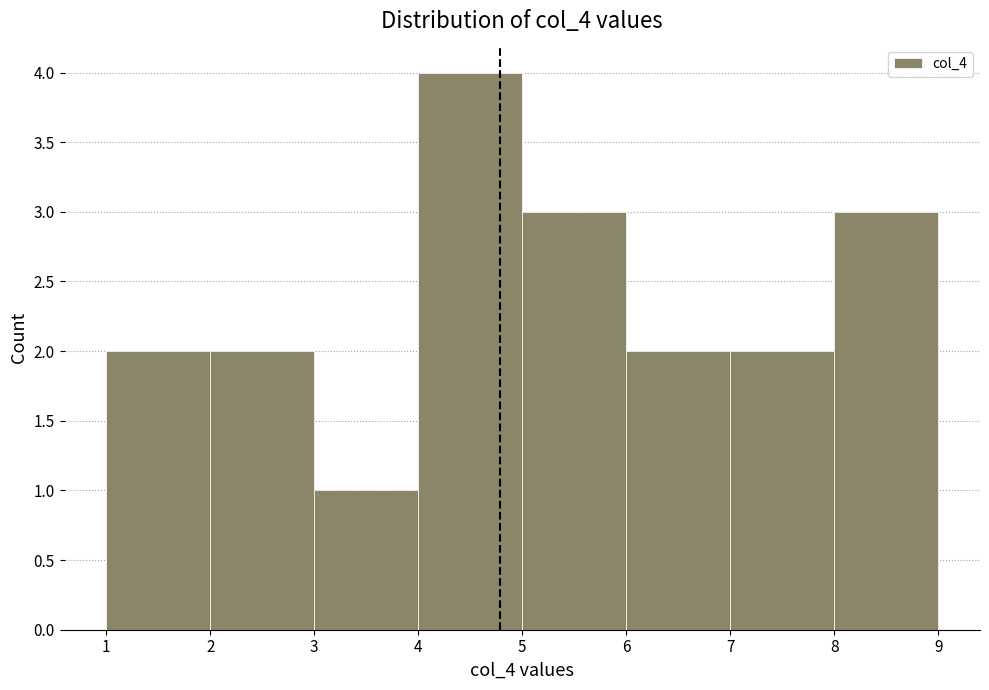

How tall is the bar that spans 8 to 9 on the x-axis? The values are not printed on the chart, so give them approximately, as read against the axis.

3